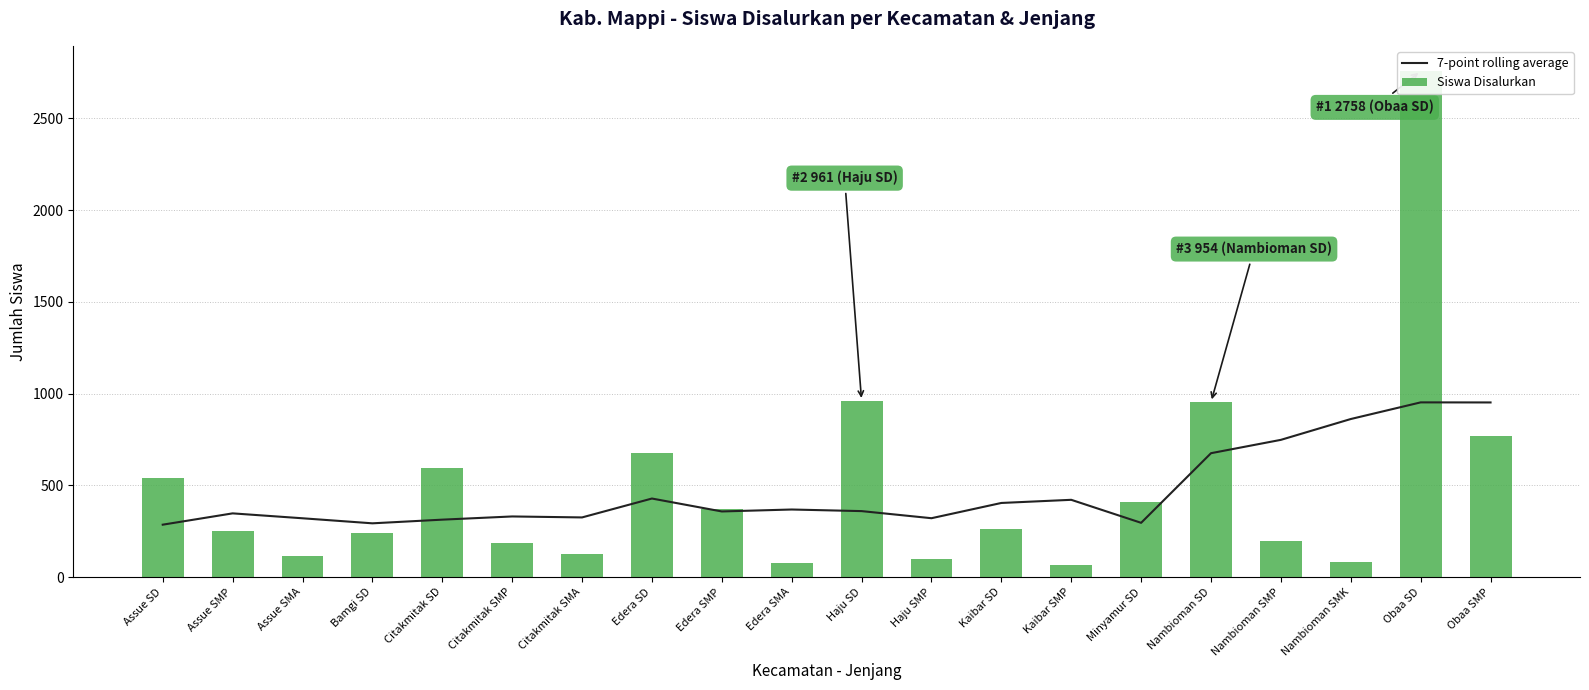

Reading left to right, transcribe all the data shown in this chart.

7-point rolling average: Assue SD=285.8	Assue SMP=347.4	Assue SMA=320.7	Bamgi SD=293.1	Citakmitak SD=313.1	Citakmitak SMP=330.6	Citakmitak SMA=325.3	Edera SD=428.3	Edera SMP=357.9	Edera SMA=368.4	Haju SD=359.7	Haju SMP=321.0	Kaibar SD=404.1	Kaibar SMP=421.3	Minyamur SD=295.9	Nambioman SD=675.4	Nambioman SMP=748.1	Nambioman SMK=861.7	Obaa SD=952.4	Obaa SMP=952.0
Siswa Disalurkan: Assue SD=539.0	Assue SMP=250.0	Assue SMA=114.0	Bamgi SD=240.0	Citakmitak SD=594.0	Citakmitak SMP=187.0	Citakmitak SMA=128.0	Edera SD=679.0	Edera SMP=372.0	Edera SMA=77.0	Haju SD=961.0	Haju SMP=101.0	Kaibar SD=261.0	Kaibar SMP=67.0	Minyamur SD=408.0	Nambioman SD=954.0	Nambioman SMP=197.0	Nambioman SMK=83.0	Obaa SD=2758.0	Obaa SMP=770.0